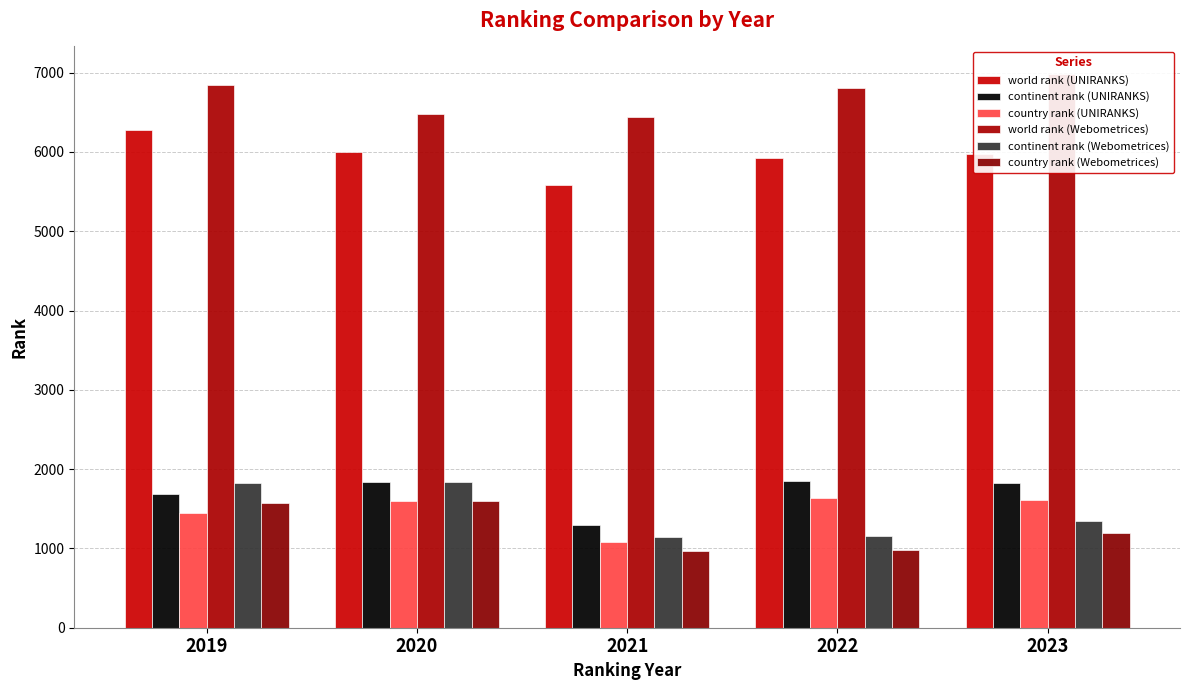

Reading right to left, extract all data points from this chart.

world rank (UNIRANKS): 5969	5928	5578	6003	6280
continent rank (UNIRANKS): 1829	1856	1300	1841	1684
country rank (UNIRANKS): 1612	1642	1082	1599	1441
world rank (Webometrices): 6981	6812	6443	6478	6839
continent rank (Webometrices): 1340	1161	1146	1843	1831
country rank (Webometrices): 1189	983	969	1601	1578